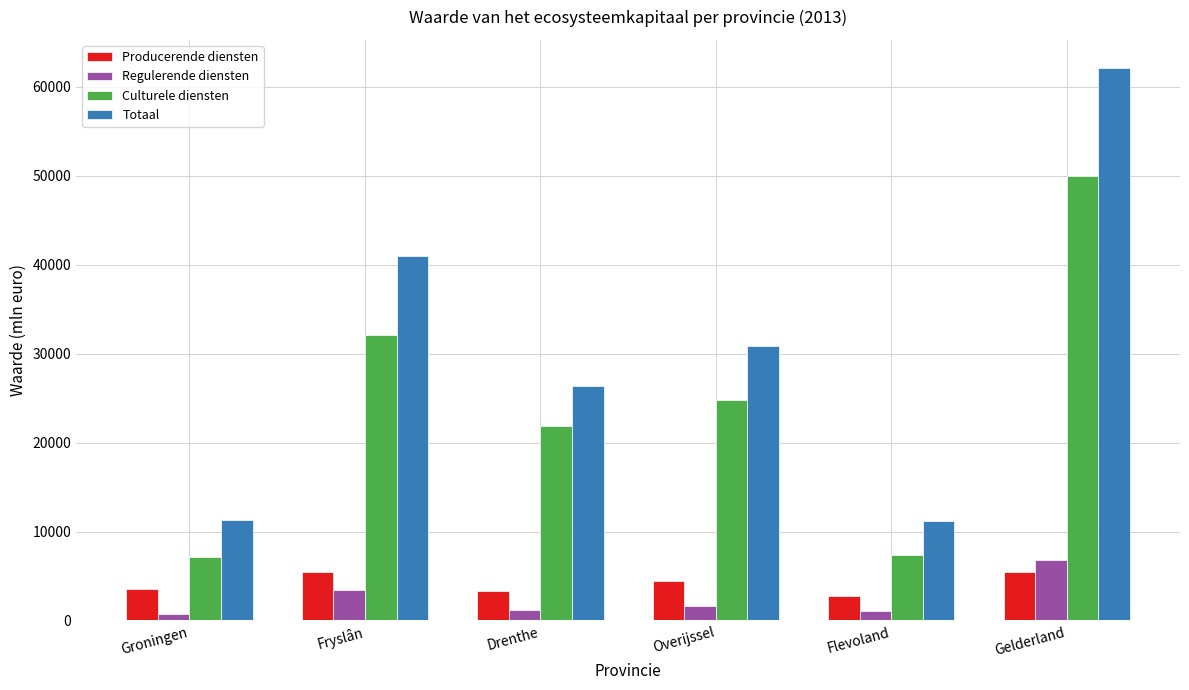

What is the highest value of the Producerende diensten series?

5487.1